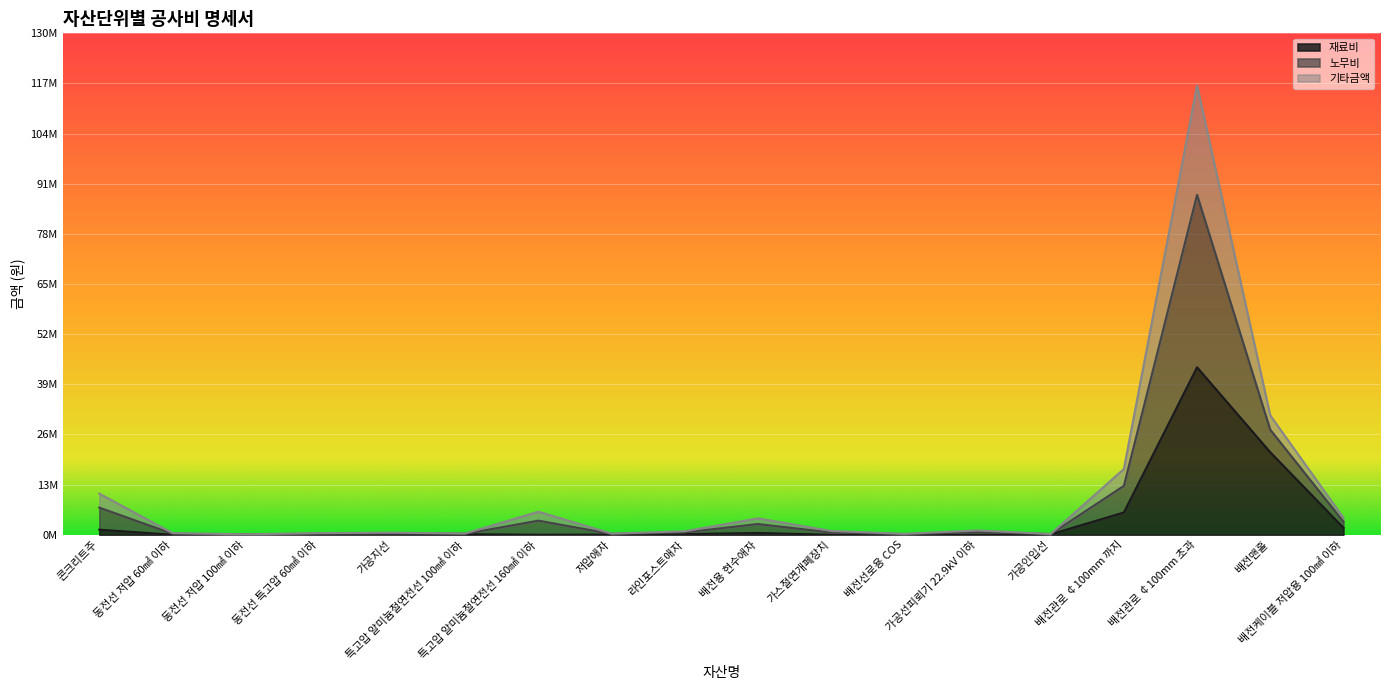

Which series has the largest range (max minus min)?

노무비